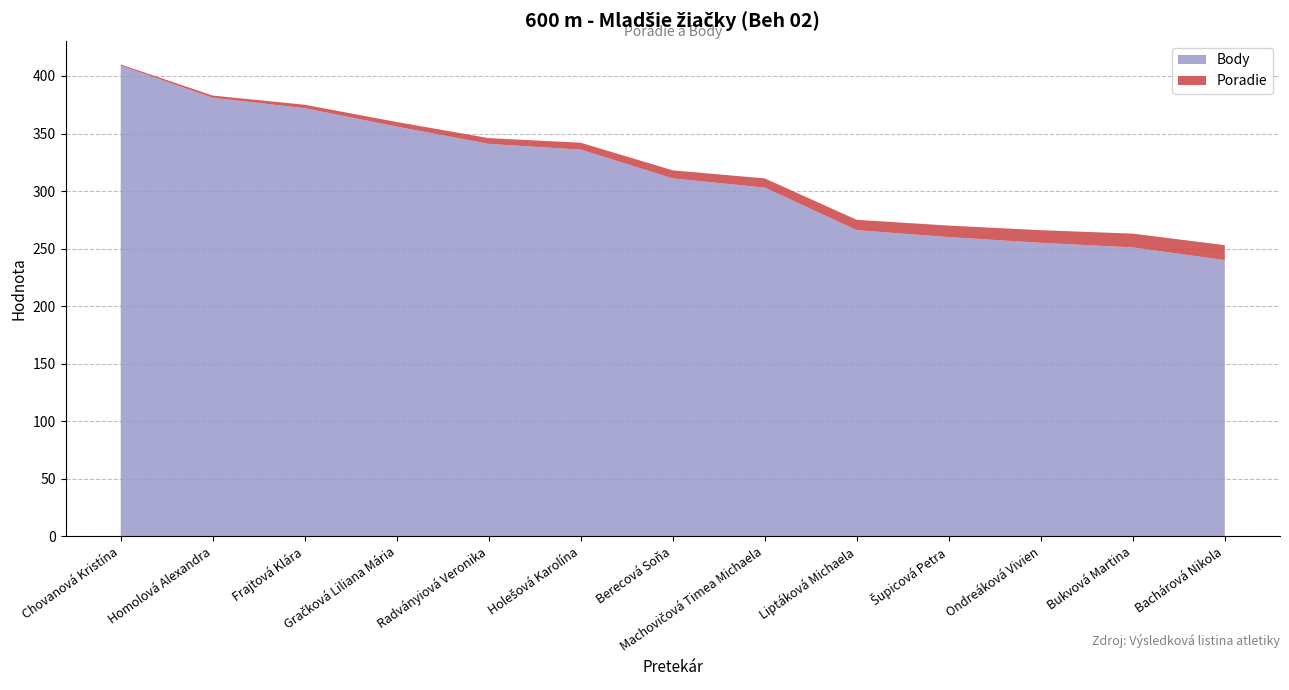

Reading left to right, list all the values displayed in this chart.

Poradie: Chovanová Kristína=1	Homolová Alexandra=2	Frajtová Klára=3	Gračková Liliana Mária=4	Radványiová Veronika=5	Holešová Karolína=6	Berecová Soňa=7	Machovičová Timea Michaela=8	Liptáková Michaela=9	Šupicová Petra=10	Ondreáková Vivien=11	Bukvová Martina=12	Bachárová Nikola=13
Body: Chovanová Kristína=409	Homolová Alexandra=381	Frajtová Klára=372	Gračková Liliana Mária=356	Radványiová Veronika=341	Holešová Karolína=336	Berecová Soňa=311	Machovičová Timea Michaela=303	Liptáková Michaela=266	Šupicová Petra=260	Ondreáková Vivien=255	Bukvová Martina=251	Bachárová Nikola=240